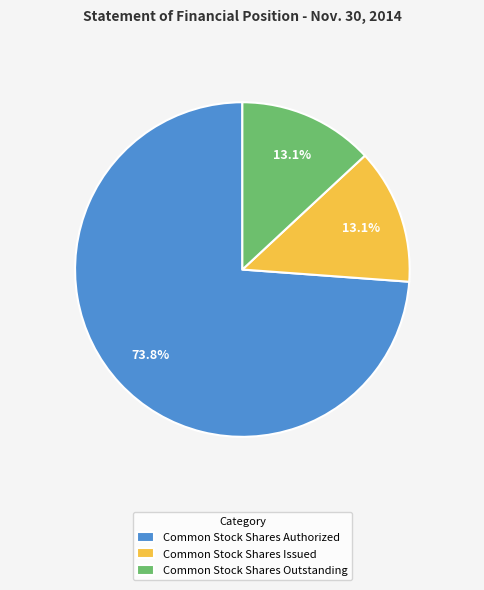

To the nearest percent, what portion does Common Stock Shares Outstanding represent?

13%